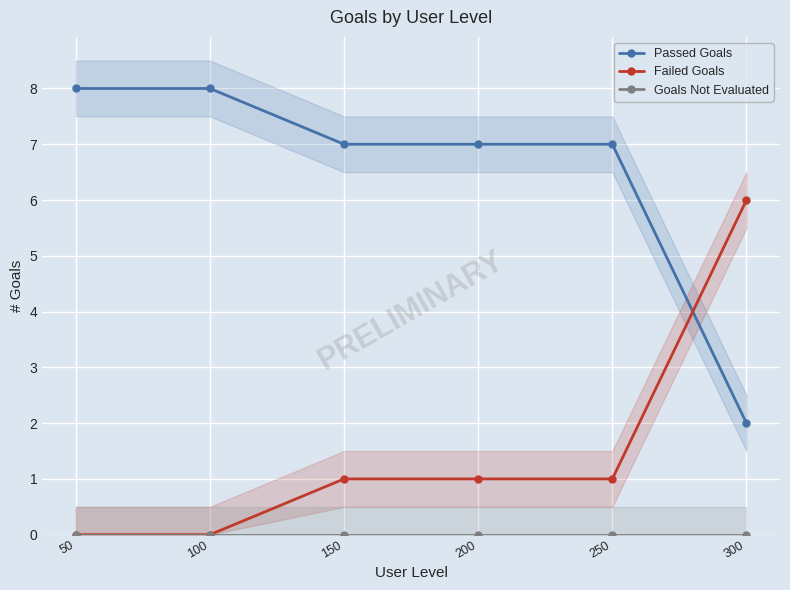

How many categories are shown in the chart?

6